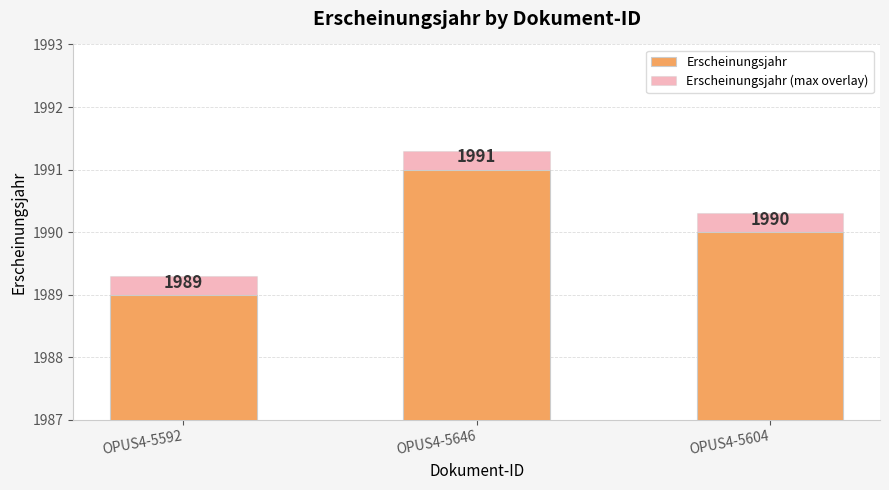

How many groups of bars are there?

3